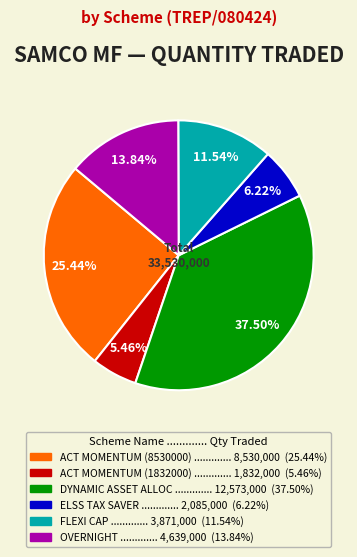

Does any single category account for the majority?

No